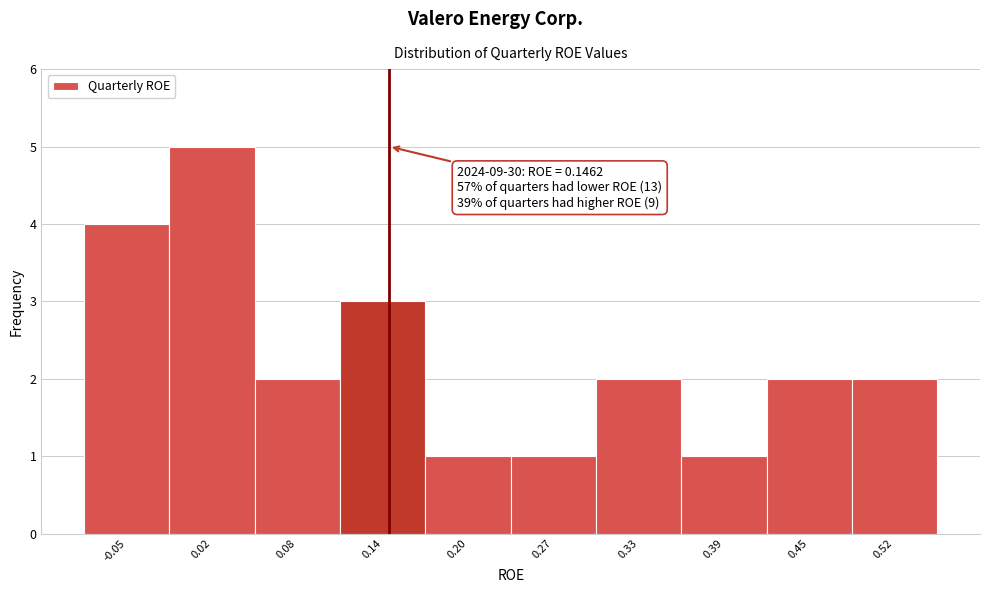

Which range on the x-axis has the tallest bar?

-0.01 to 0.05